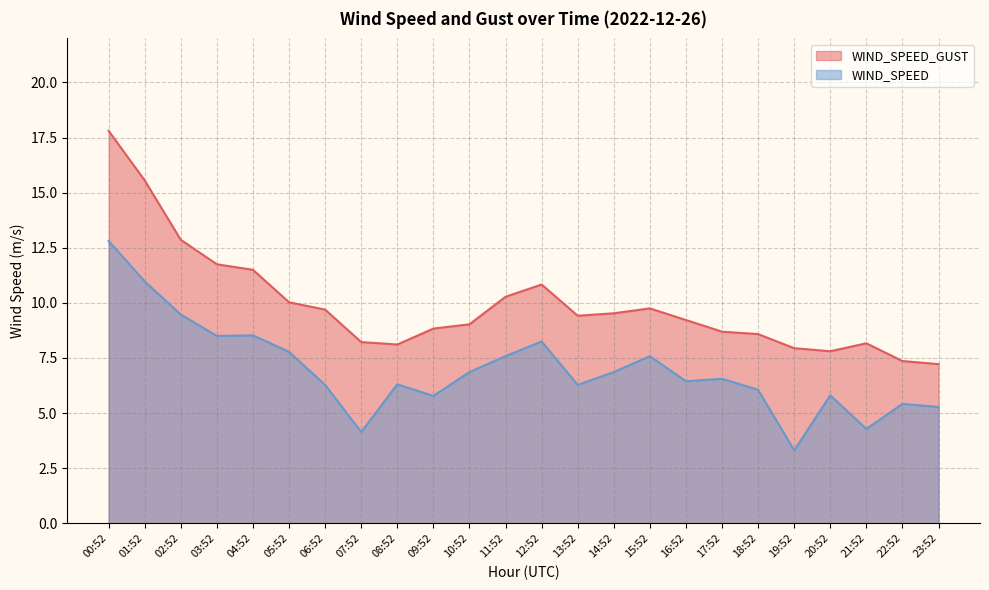

At which label does WIND_SPEED first exceed 6?

00:52